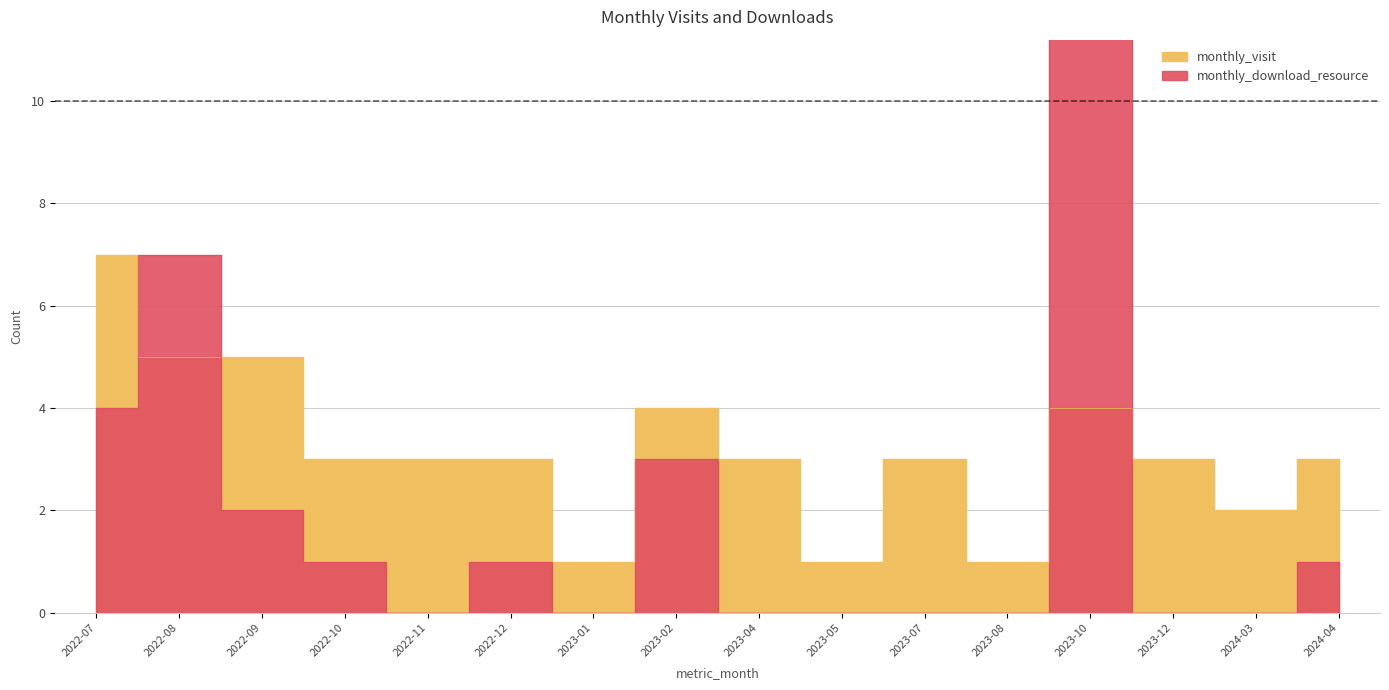

Is this an area chart (filled region under the line)?

No